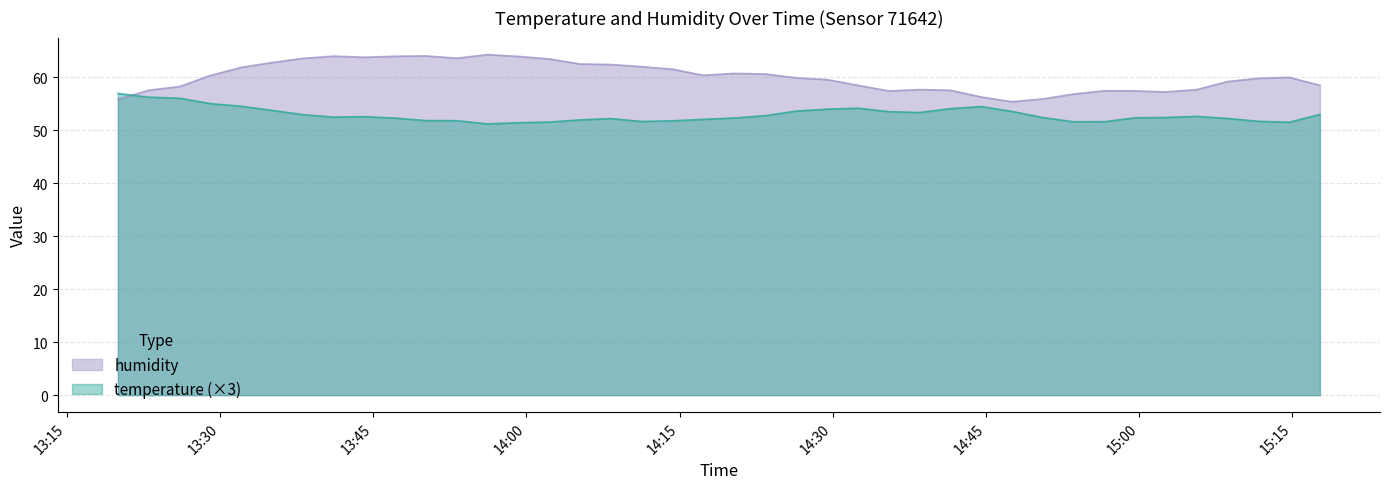

True or false: humidity has a value of 42.8 at 2023-04-29T13:38:07.

False